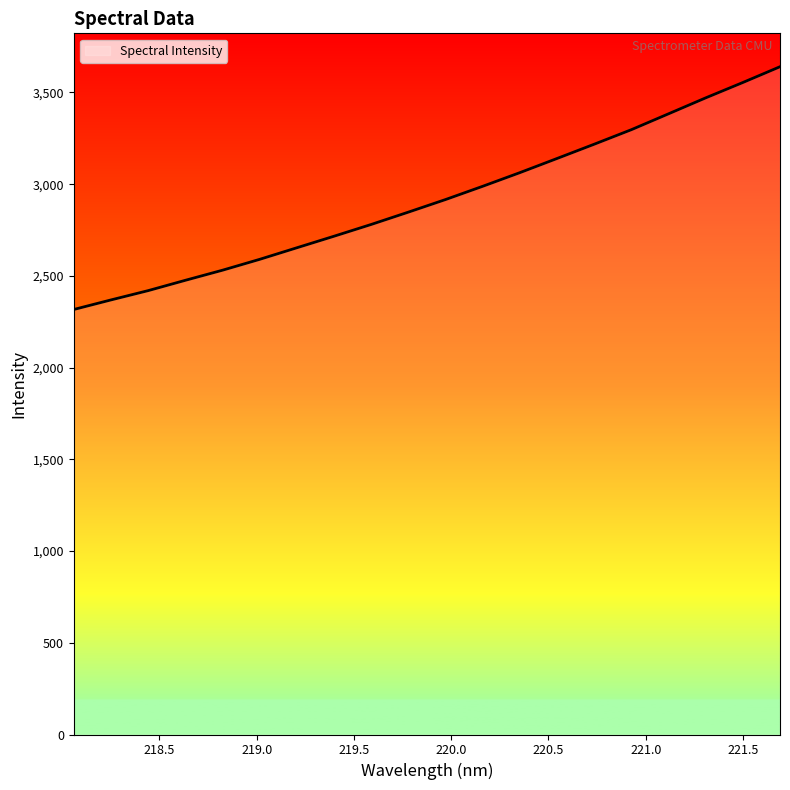

What is the difference between the maximum and minimum values?

1323.4